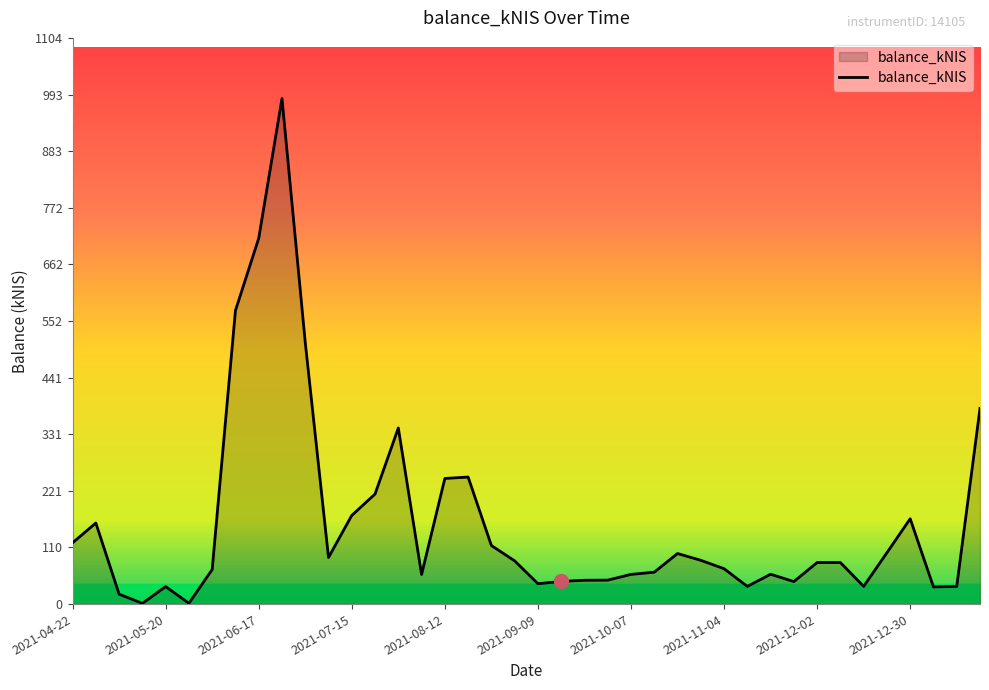

What is the difference between the maximum and minimum values?

983.9